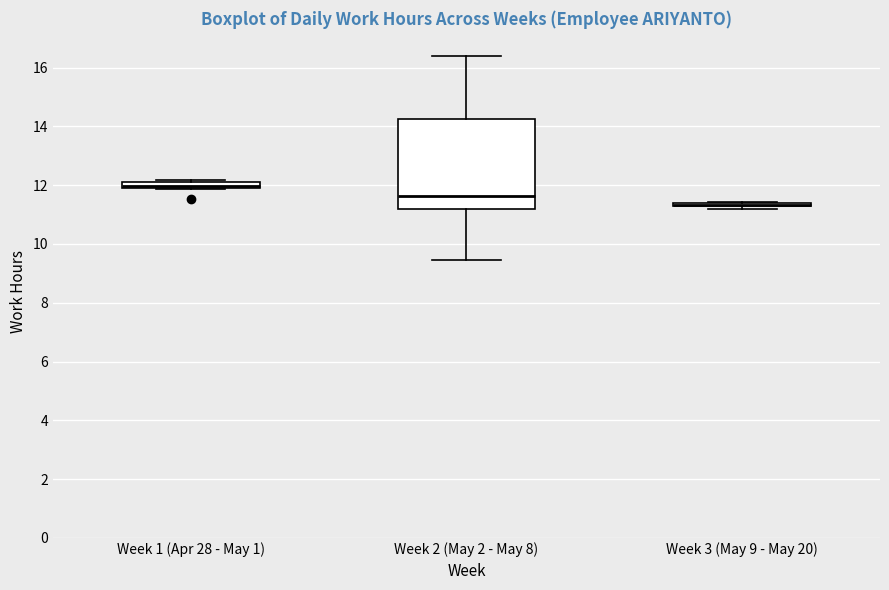

Comparing the boxes themselves (not the whiskers), which one is the tallest?

Week 2 (May 2 - May 8)